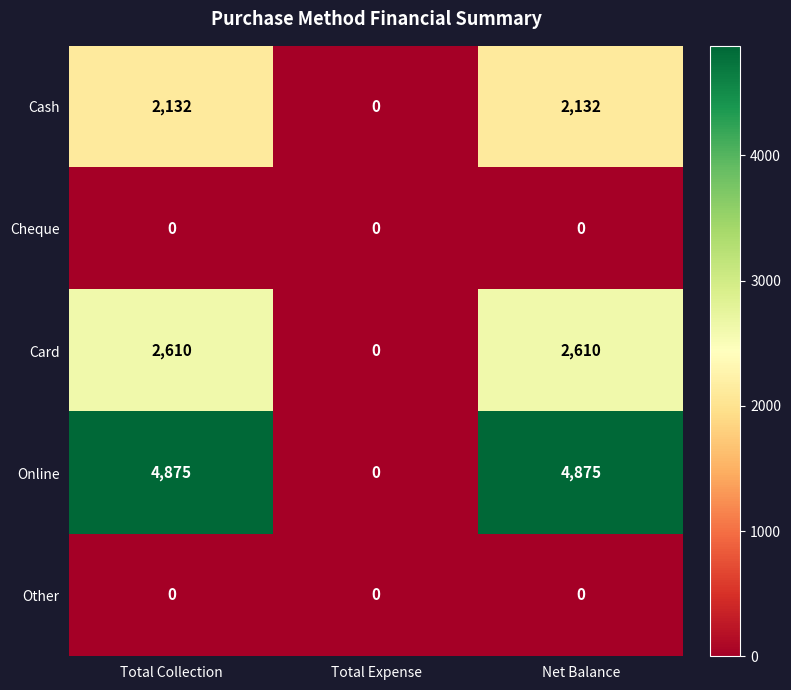

Reading left to right, extract all data points from this chart.

Cash: Total Collection=2132	Total Expense=0	Net Balance=2132
Cheque: Total Collection=0	Total Expense=0	Net Balance=0
Card: Total Collection=2610	Total Expense=0	Net Balance=2610
Online: Total Collection=4875	Total Expense=0	Net Balance=4875
Other: Total Collection=0	Total Expense=0	Net Balance=0